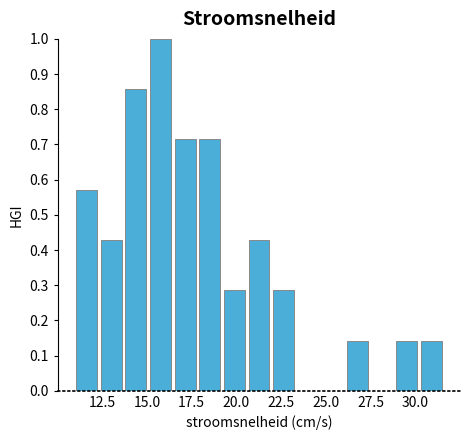

Read against the x-axis, roughly where is the centre of the tallest bar?

16.0